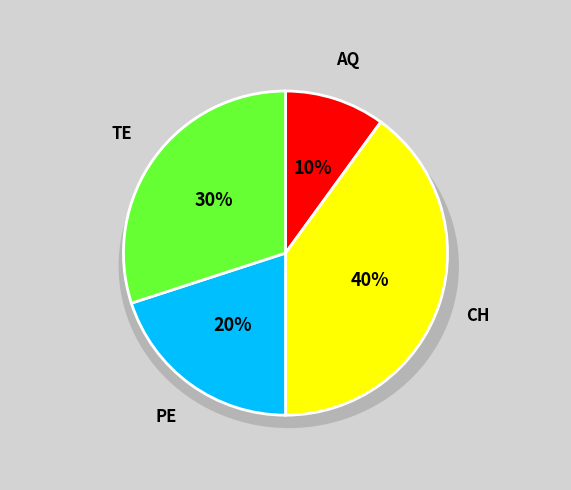

What percentage do AQ and PE together represent?

30.0%